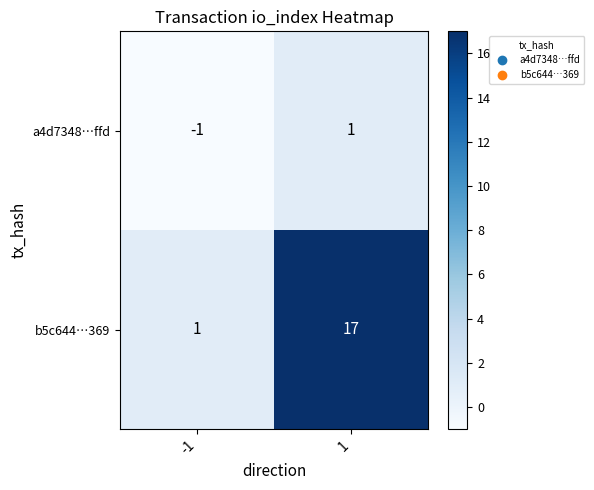

The a4d7348…ffd series shows 1 at 1. True or false?

True